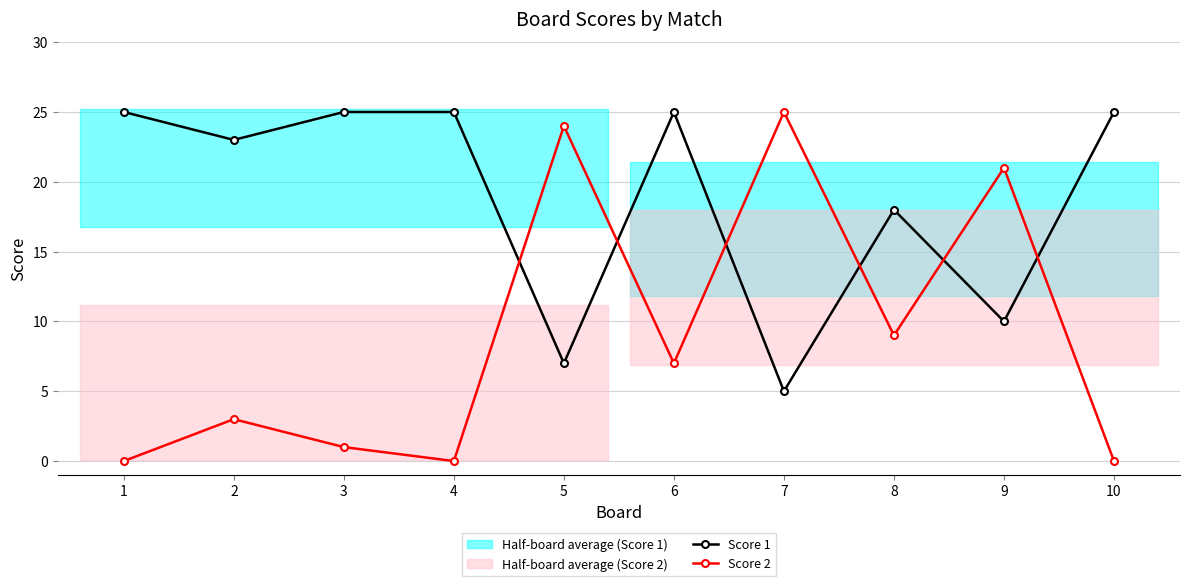

What is the maximum value shown in the chart?

25